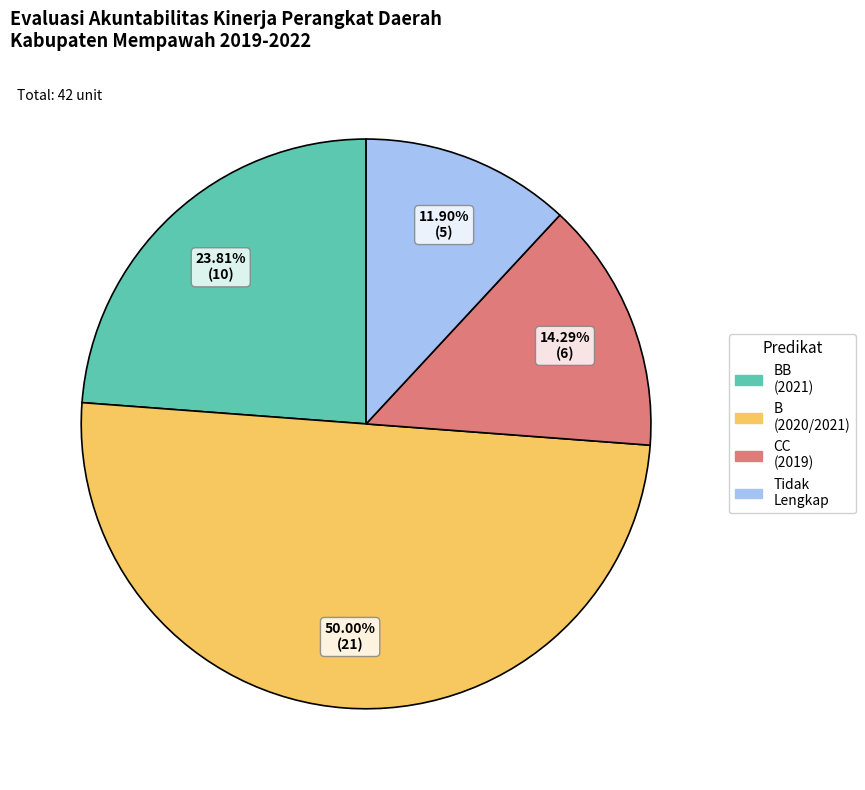

Is there any slice that represents more than half of the pie?

No